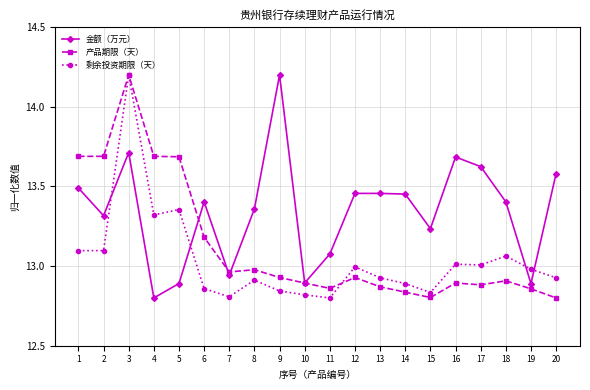

Is it true that 产品期限（天） equals 20.0 at 11?

False